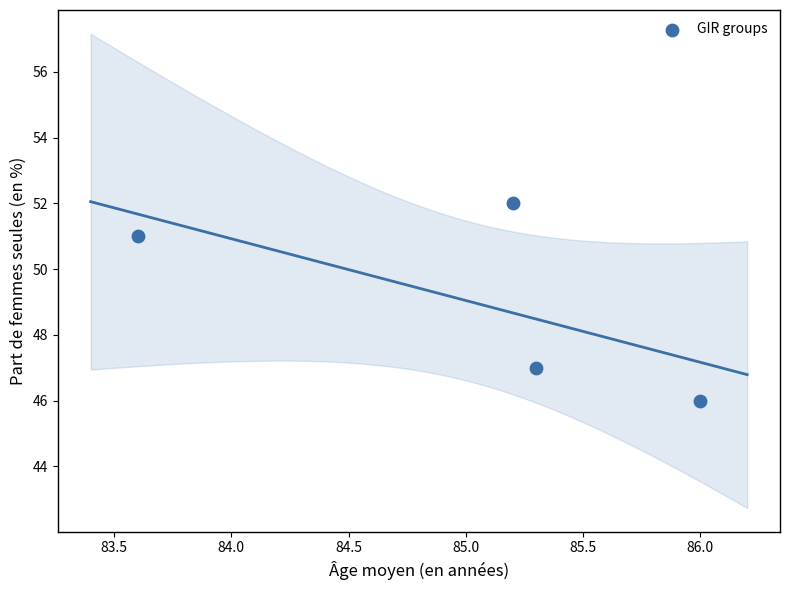

What is the range of Y values (max minus min)?

6